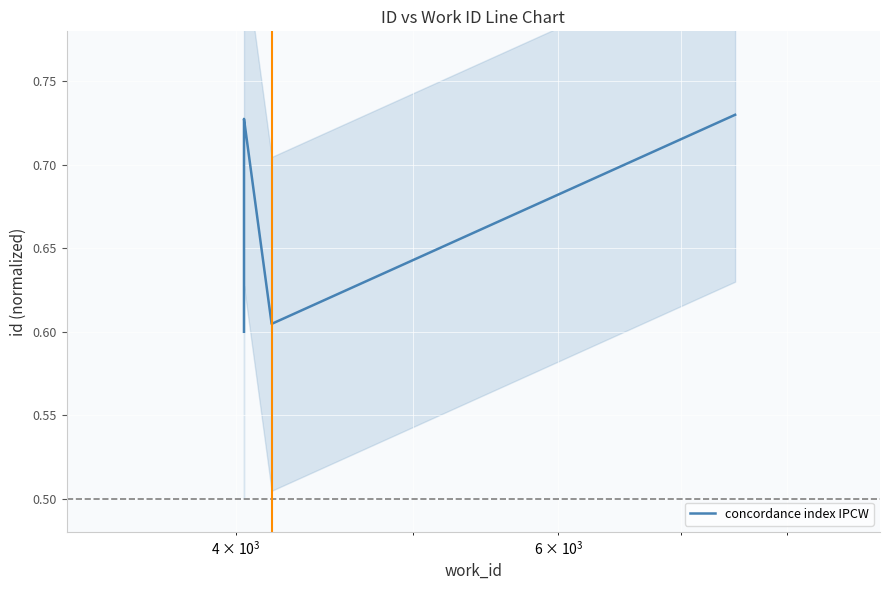

Reading left to right, transcribe all the data shown in this chart.

0.6	0.7	0.7	0.6	0.7